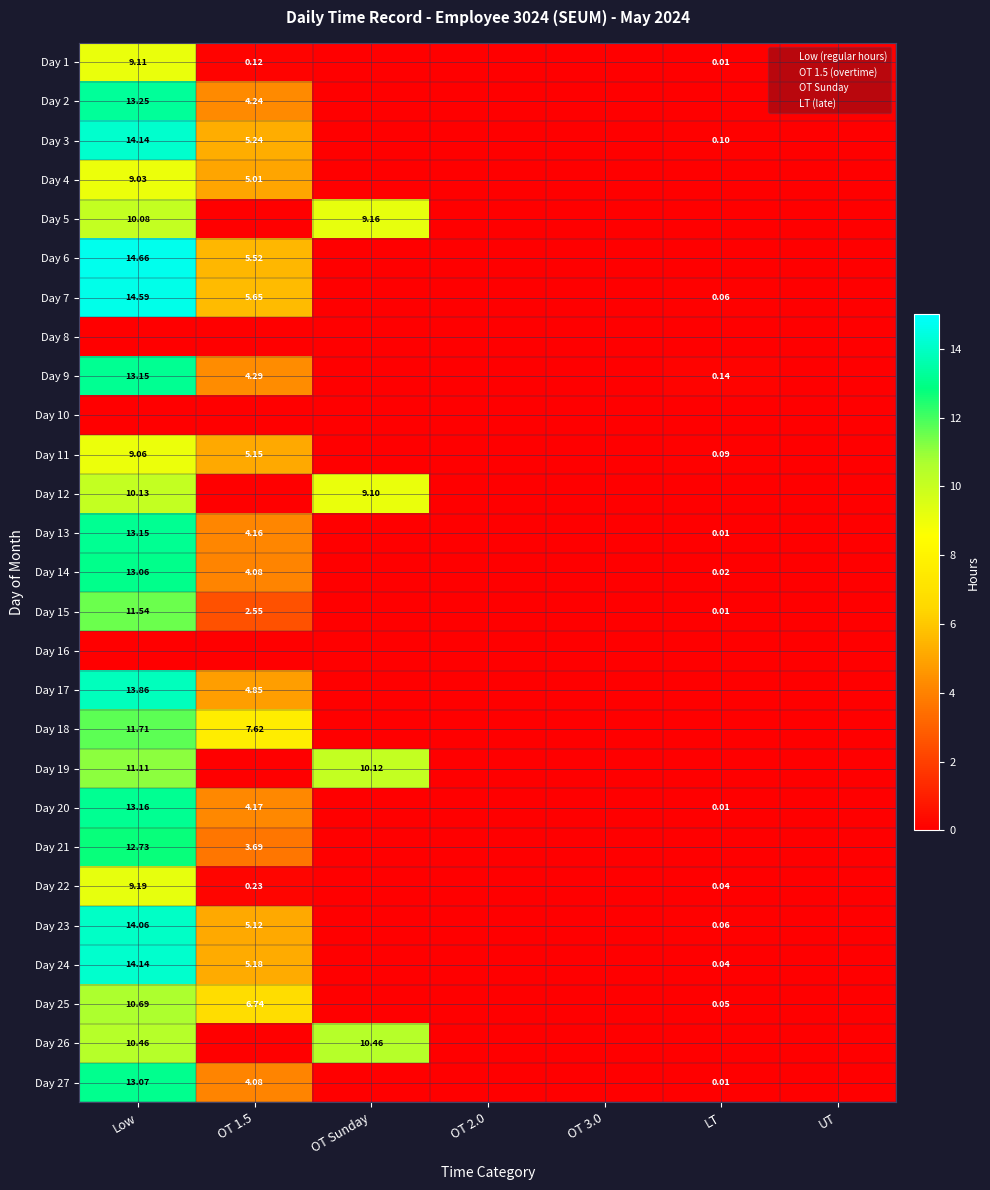

Is the value of Day 15 at Low greater than the value of Day 22 at LT?

Yes